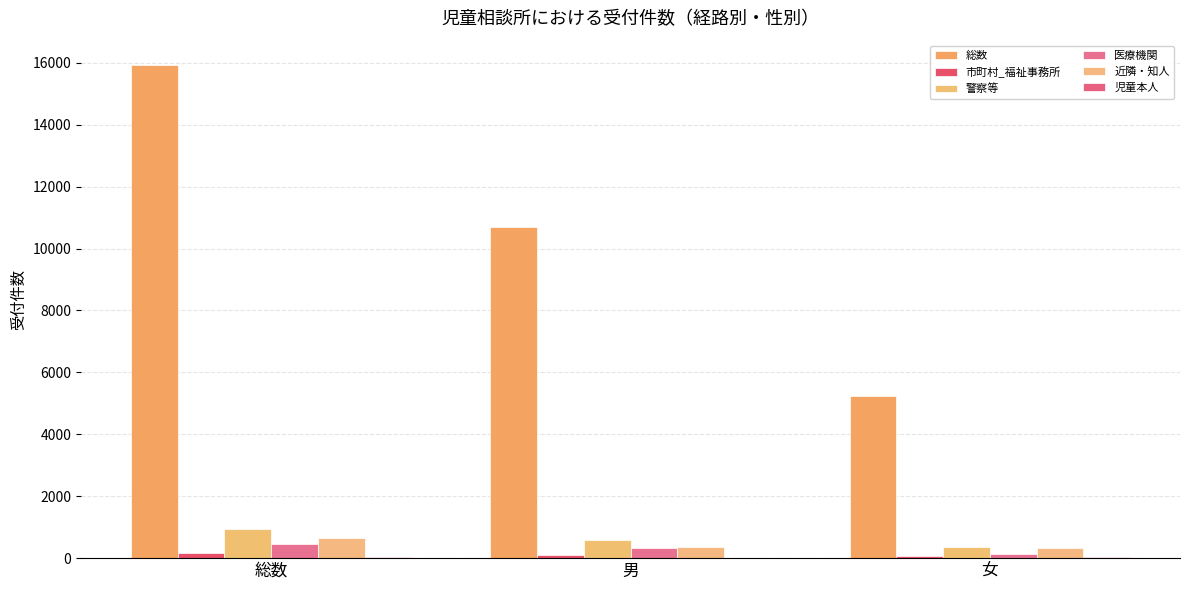

What is the greatest value displayed?

15918